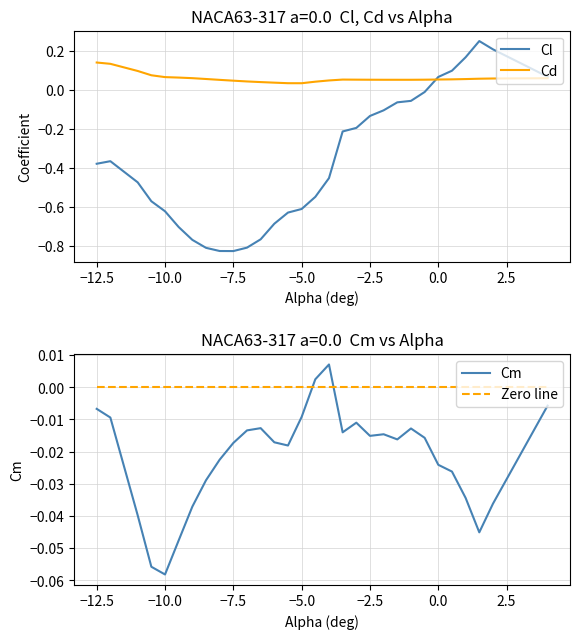

Where is the first local minimum for Cm?

−10.0